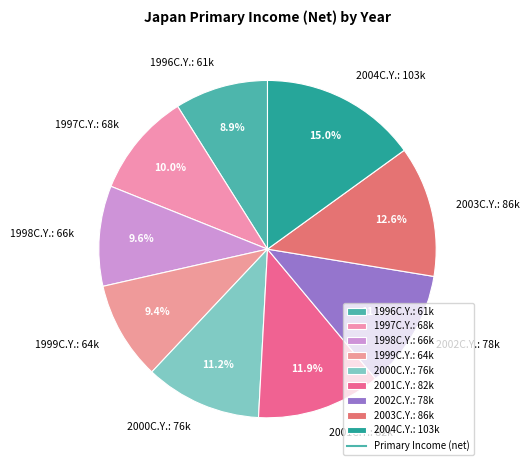

Which has a higher value, 2004C.Y. or 1998C.Y.?

2004C.Y.